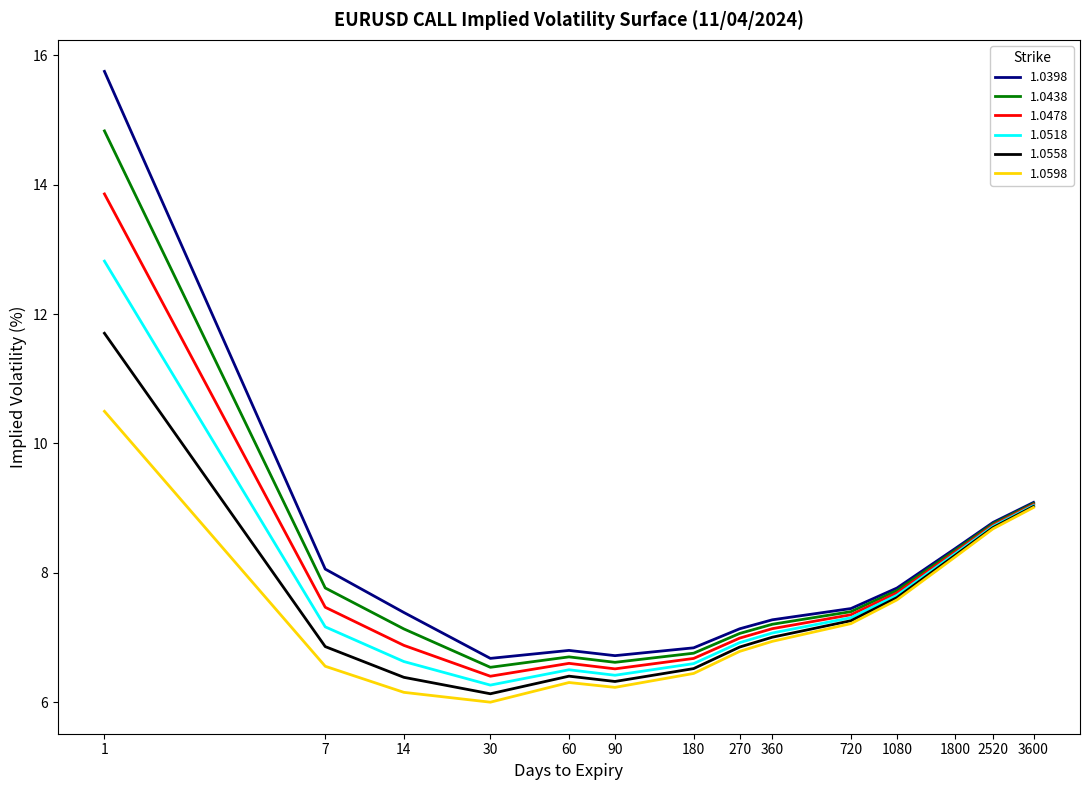

Which series changed the most between 1800 and 3600?

1.0598